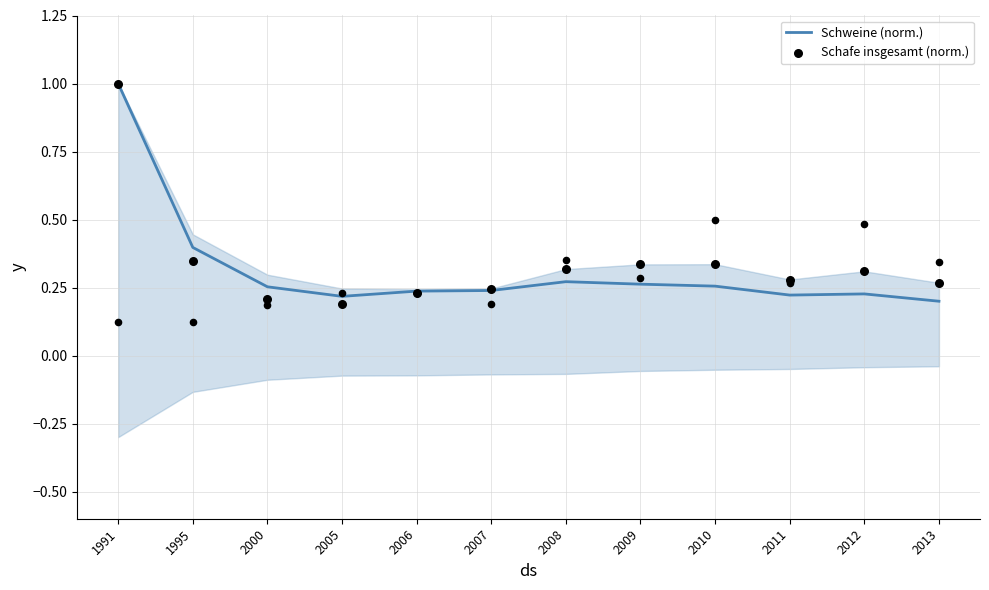

Which series reaches the minimum Y coordinate?

Schafe insgesamt (norm.)